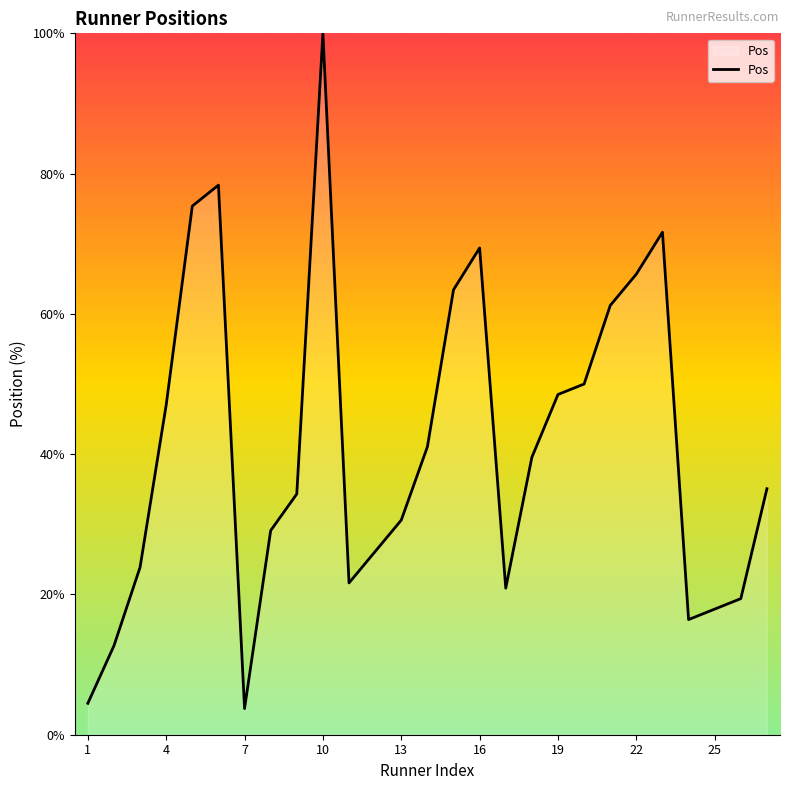

What is the maximum value shown in the chart?

100.0